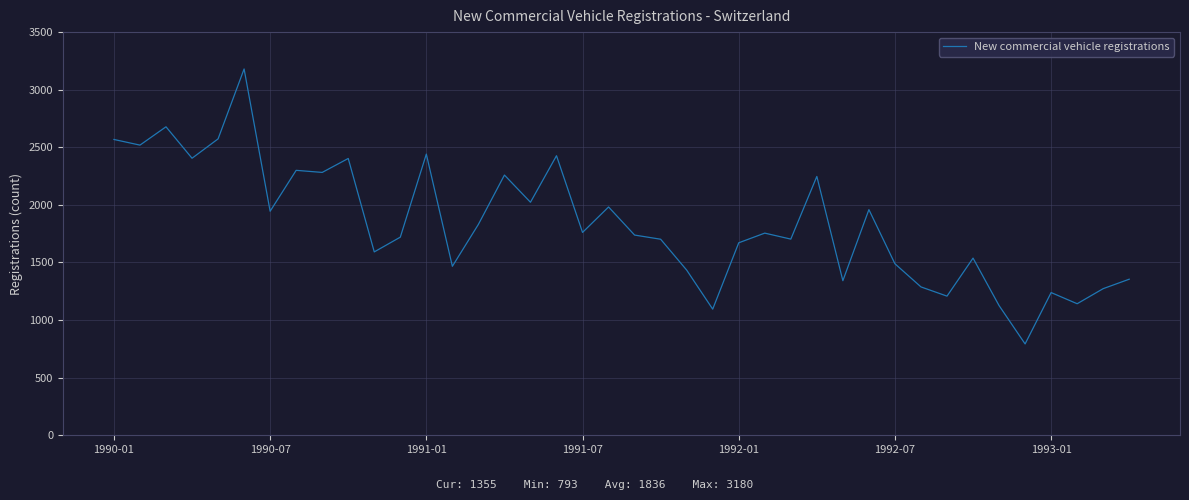

What is the greatest value displayed?

3180